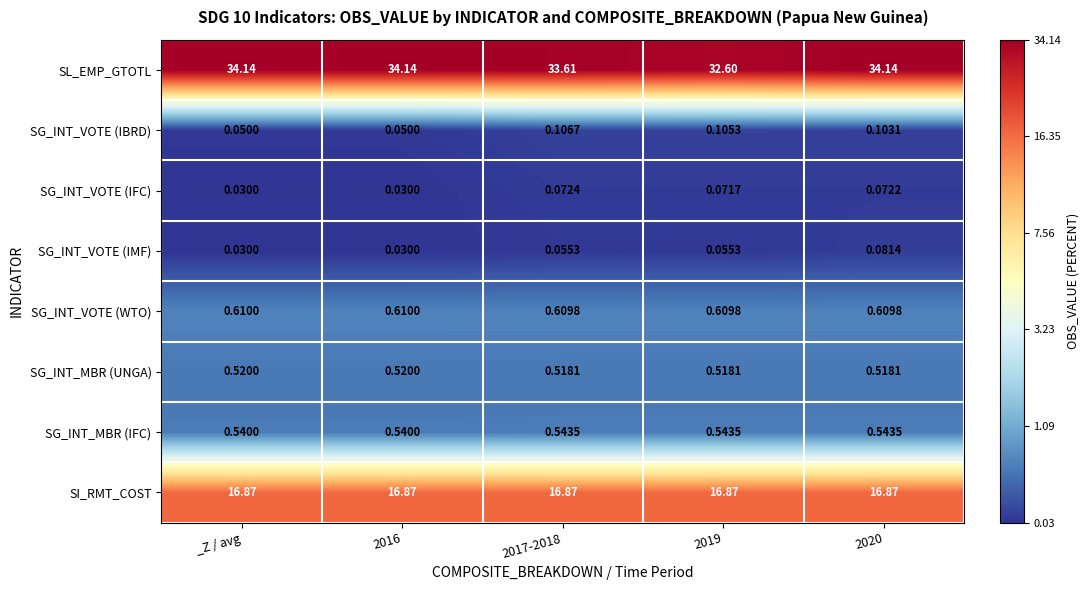

List the series in order of their peak value, lowest first.

SG_INT_VOTE (IFC), SG_INT_VOTE (IMF), SG_INT_VOTE (IBRD), SG_INT_MBR (UNGA), SG_INT_MBR (IFC), SG_INT_VOTE (WTO), SI_RMT_COST, SL_EMP_GTOTL